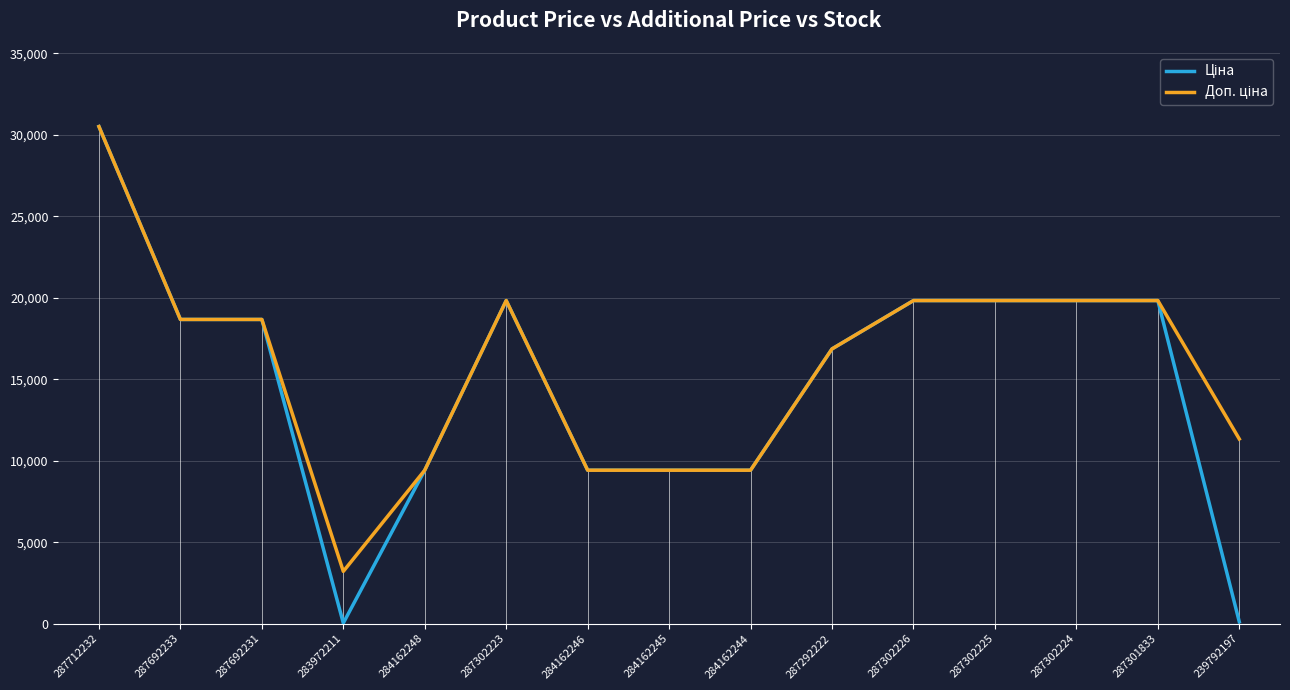

At which category does the chart reach its peak across all series?

287712232